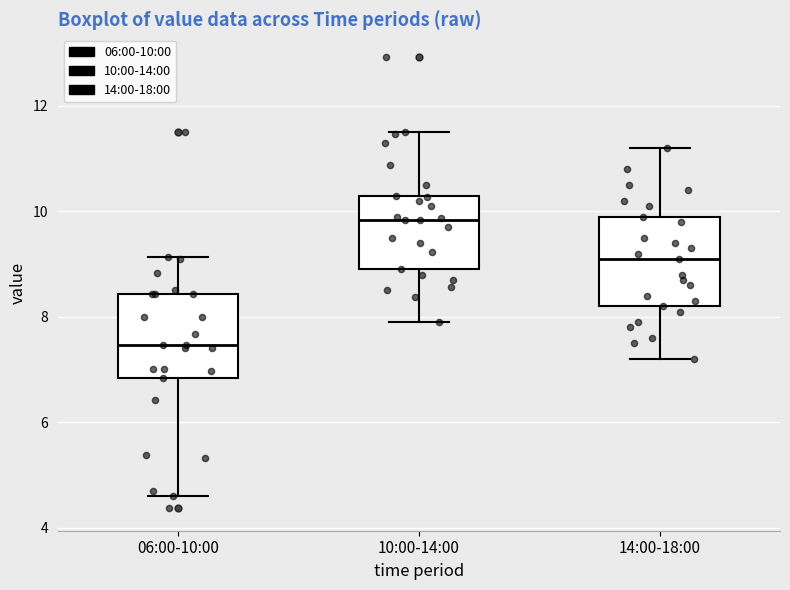

Reading left to right, transcribe this box plot: for each box, give where its median line is, the range the box spans, and where its two whiskers end, as read against the y-axis. The values are not printed on the chart, so give them approximately, as read against the axis.

06:00-10:00: median 7.4, box 6.8 to 8.4, whiskers 4.6 to 9.2
10:00-14:00: median 9.8, box 9.0 to 10.4, whiskers 8.0 to 11.6
14:00-18:00: median 9.2, box 8.2 to 10.0, whiskers 7.2 to 11.2